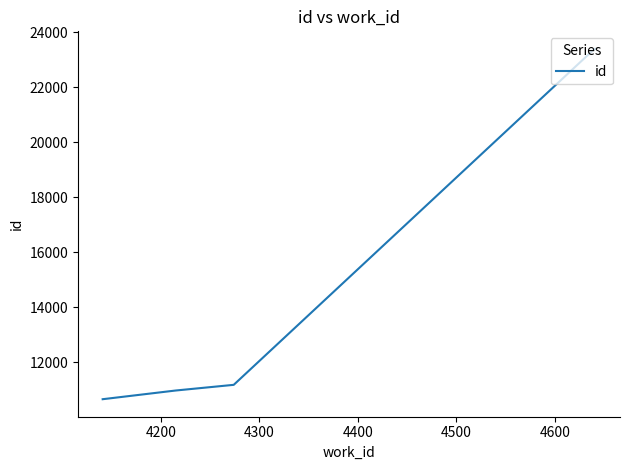

What is the sum of all values?

79584